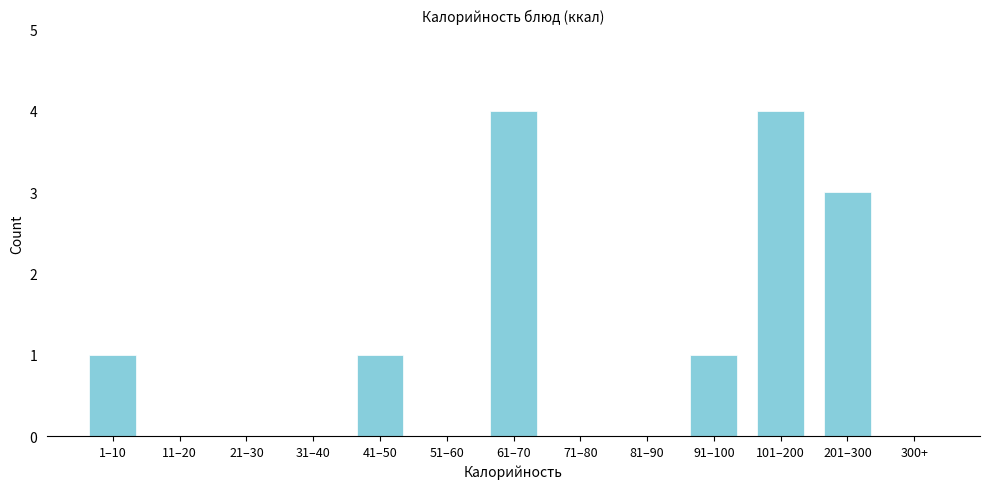

Reading right to left, transcribe all the data shown in this chart.

300+=0	201–300=3	101–200=4	91–100=1	81–90=0	71–80=0	61–70=4	51–60=0	41–50=1	31–40=0	21–30=0	11–20=0	1–10=1